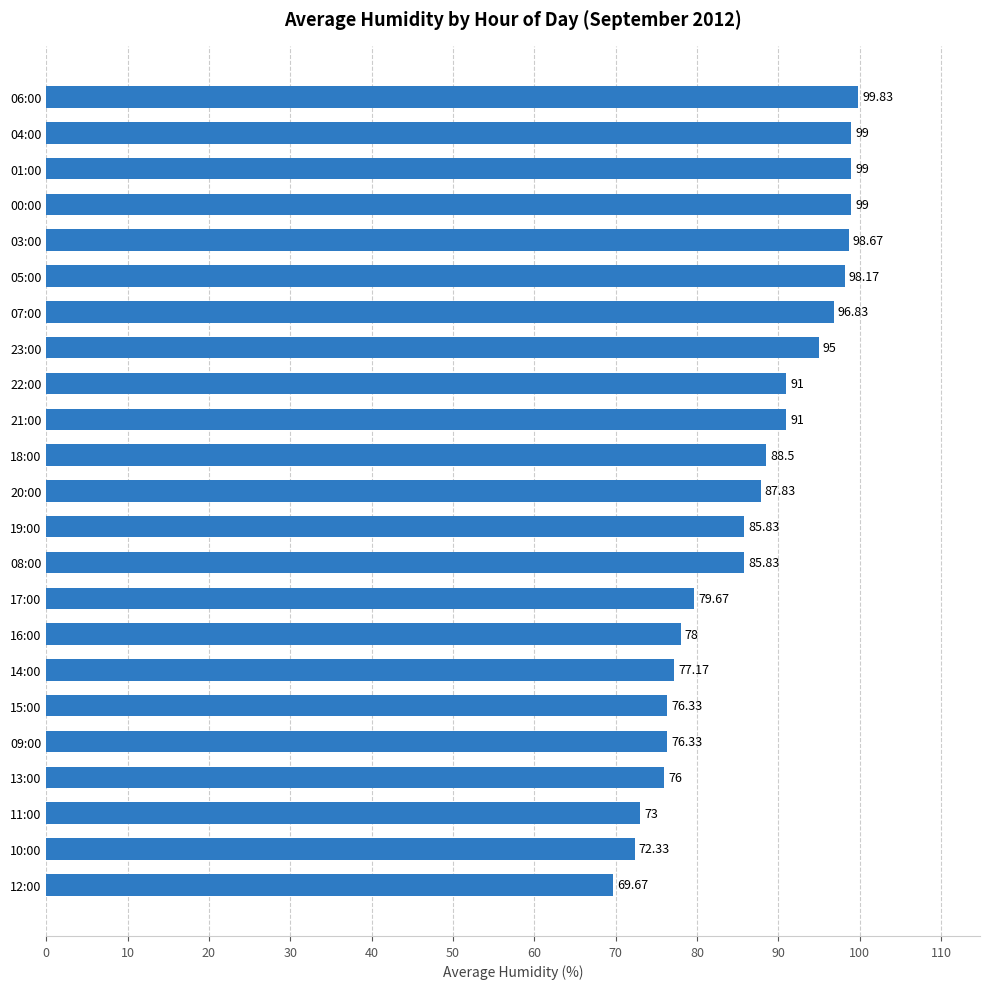

What is the difference between the maximum and second lowest values?

27.5